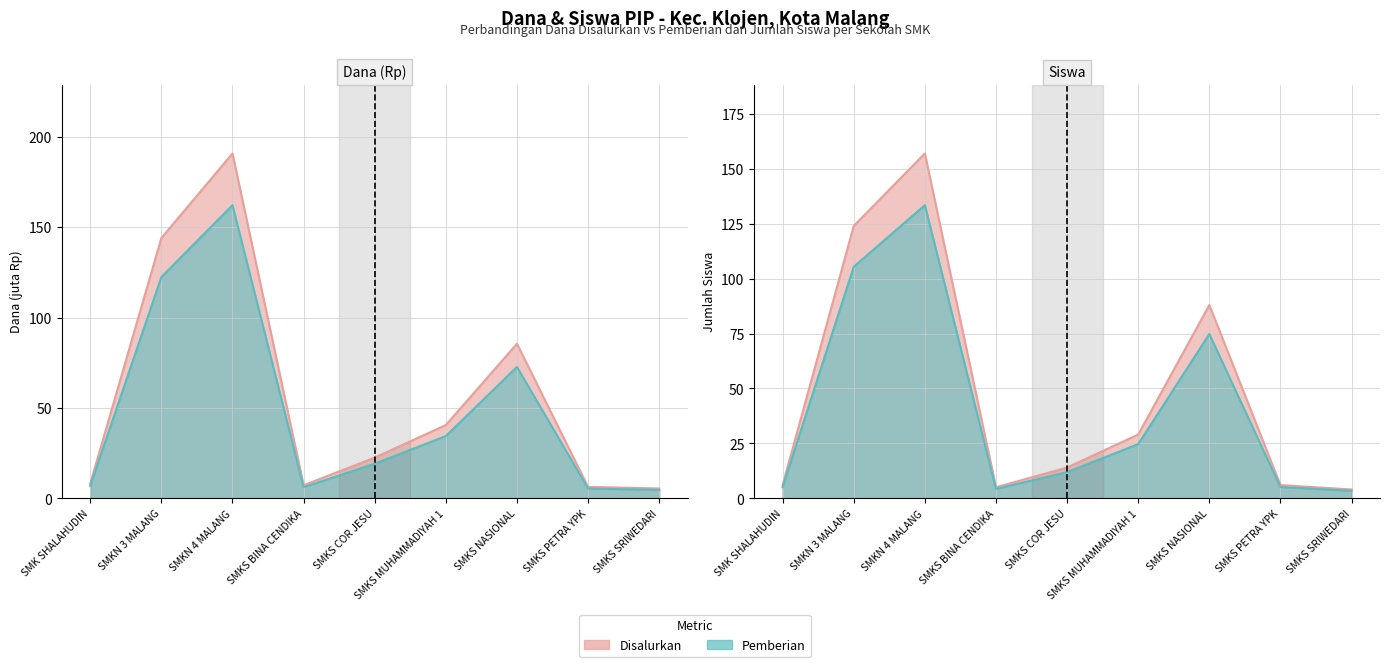

What is the difference between the highest and lowest values at SMKS NASIONAL?

12.8